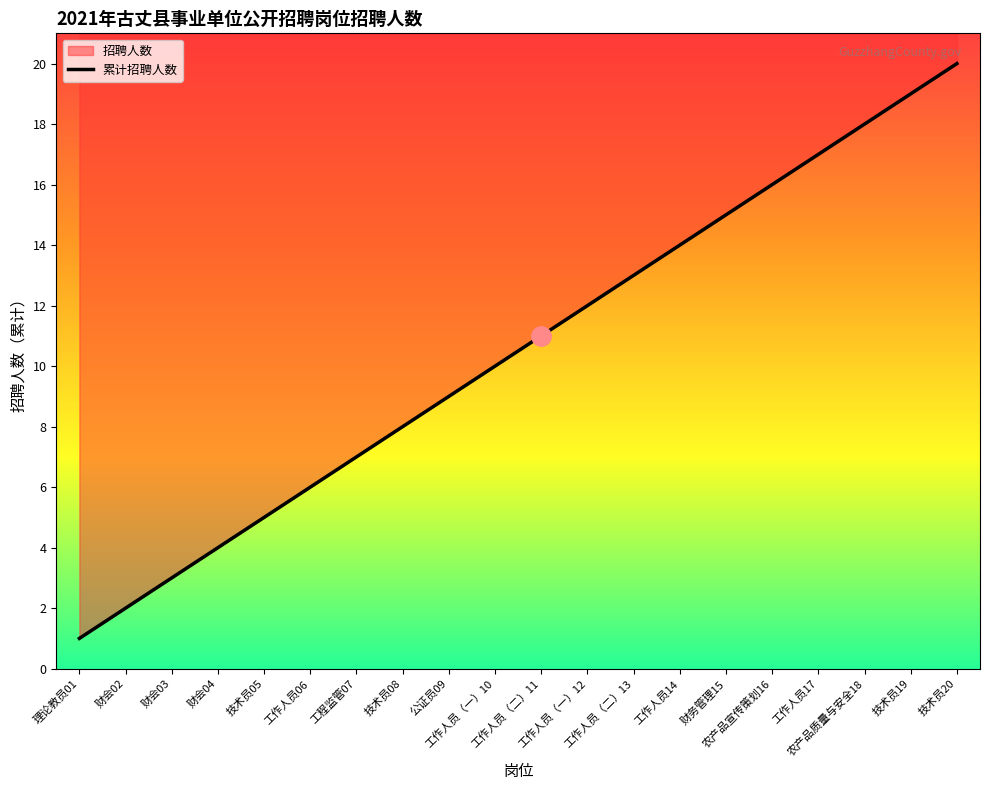

Which has a higher value, 财会02 or 工作人员14?

工作人员14